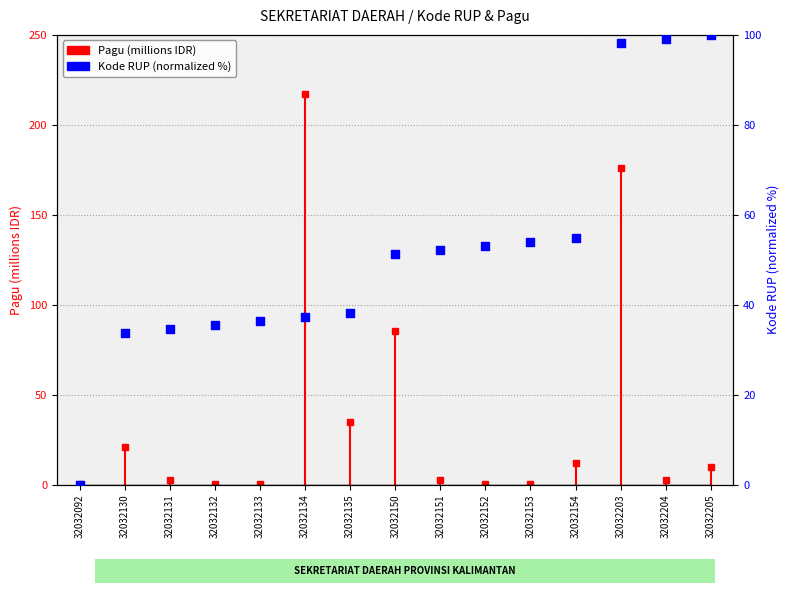

Which has a higher value, 32032092 or 32032154?

32032154